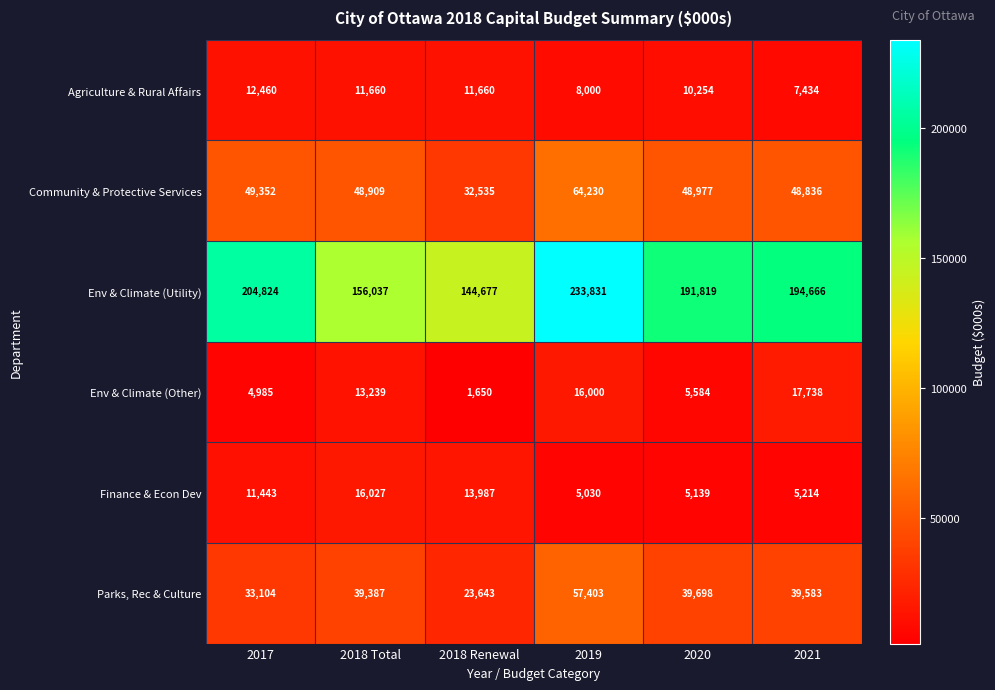

What is the difference between the second highest and minimum values in the Community & Protective Services series?

16817